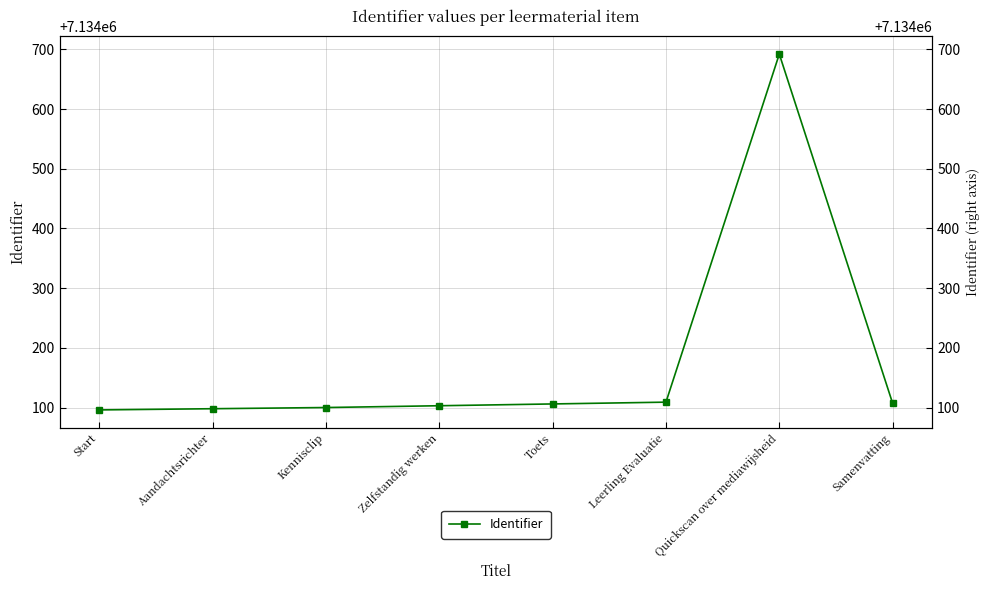

What is the maximum value shown in the chart?

7134692